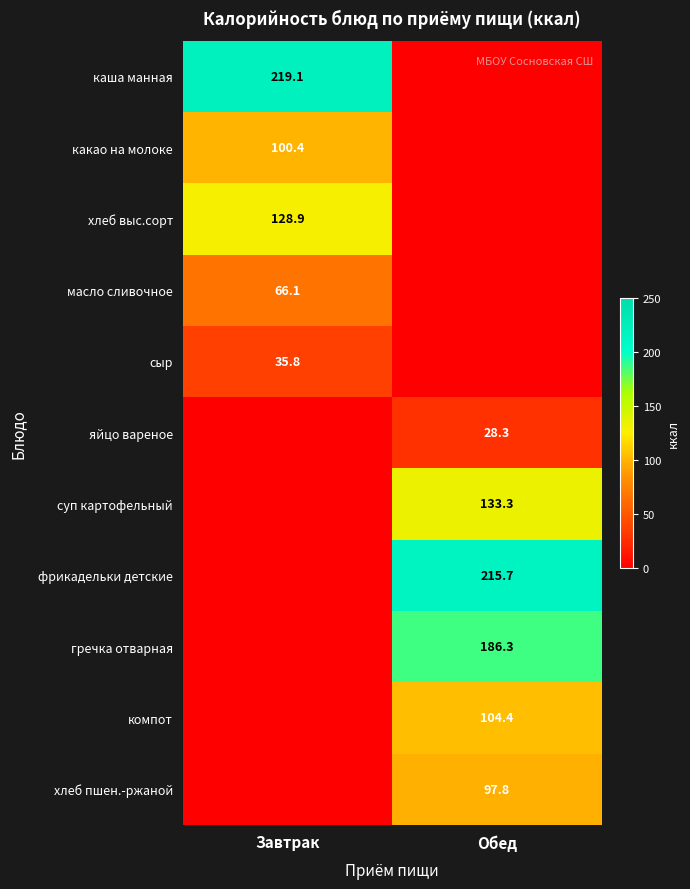

The value of какао на молоке at Завтрак is 100.4. True or false?

True